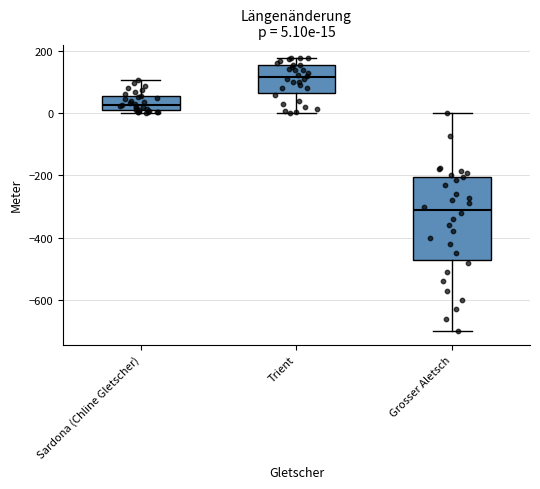

Which box's median line is the highest?

Trient